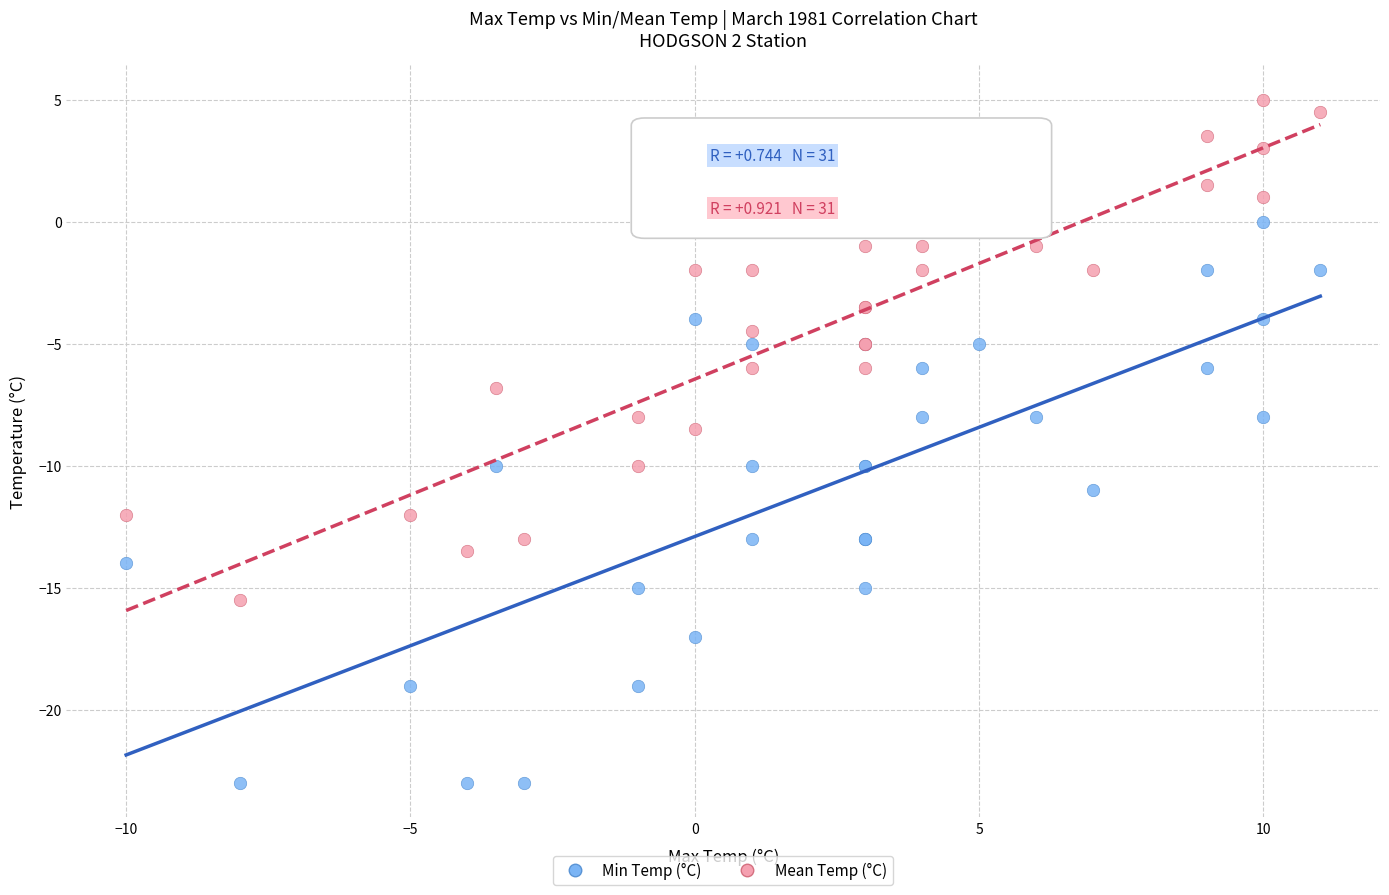

Which series reaches the maximum Y coordinate?

Mean Temp (°C)